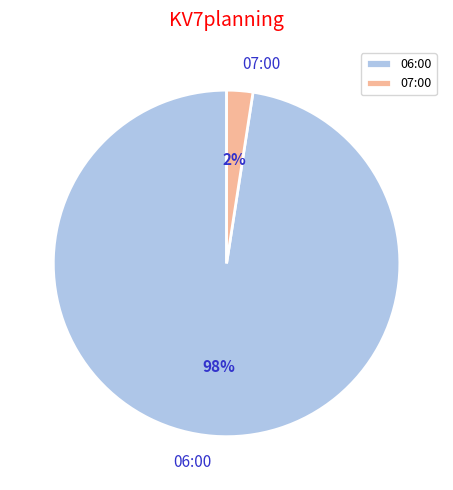

Rank the categories by value from lowest to highest.

07:00, 06:00